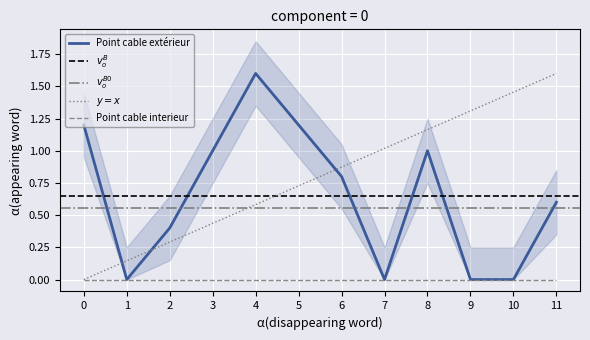

The Point cable interieur series shows 0.0 at 0. True or false?

True